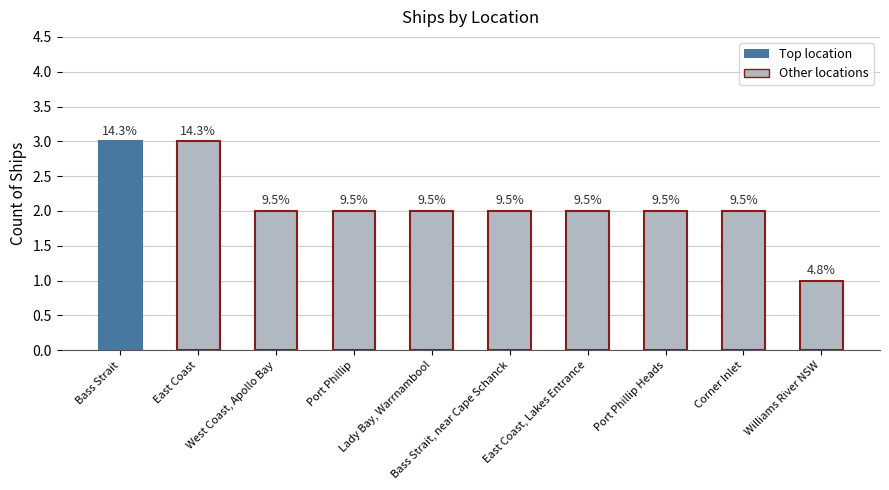

What is the label of the 10th bar from the right?

Bass Strait